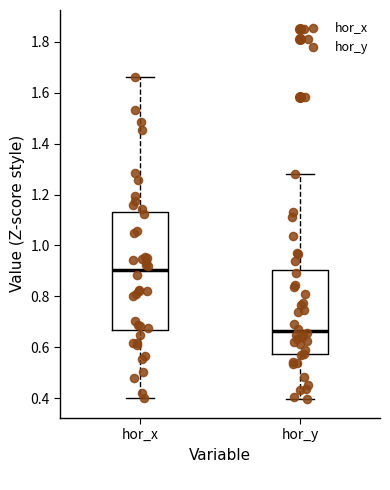

Reading left to right, read every box against the y-axis: the position of its median line, the range the box covers, and the ends of its whiskers. The values are not printed on the chart, so give them approximately, as read against the axis.

hor_x: median 0.90, box 0.66 to 1.12, whiskers 0.40 to 1.66
hor_y: median 0.66, box 0.58 to 0.90, whiskers 0.40 to 1.28